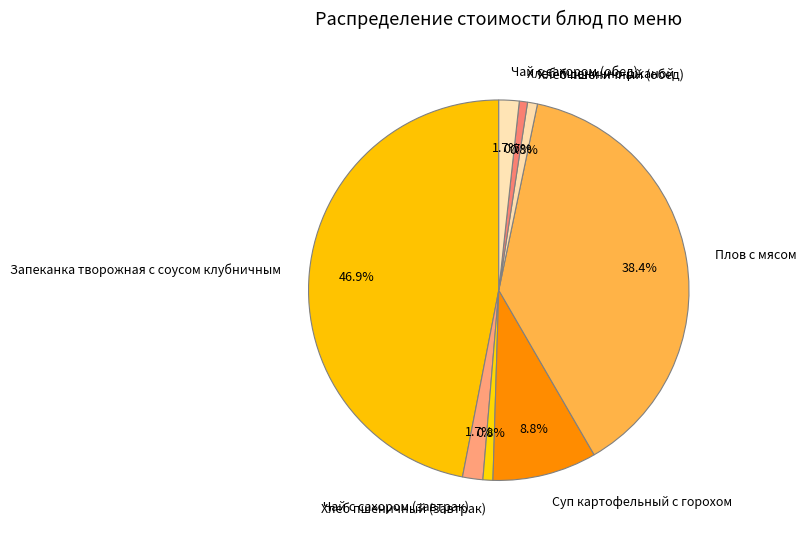

Does Хлеб пшенично-ржаной account for over 50% of the chart?

No